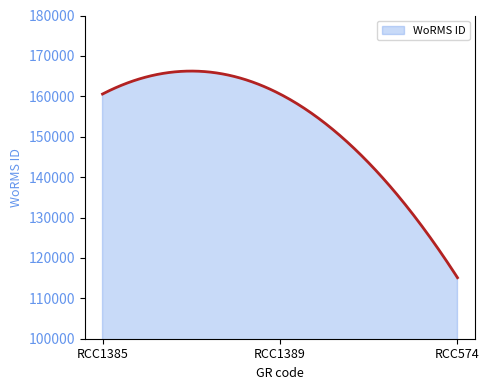

What is the difference between the maximum and minimum values?

51136.8